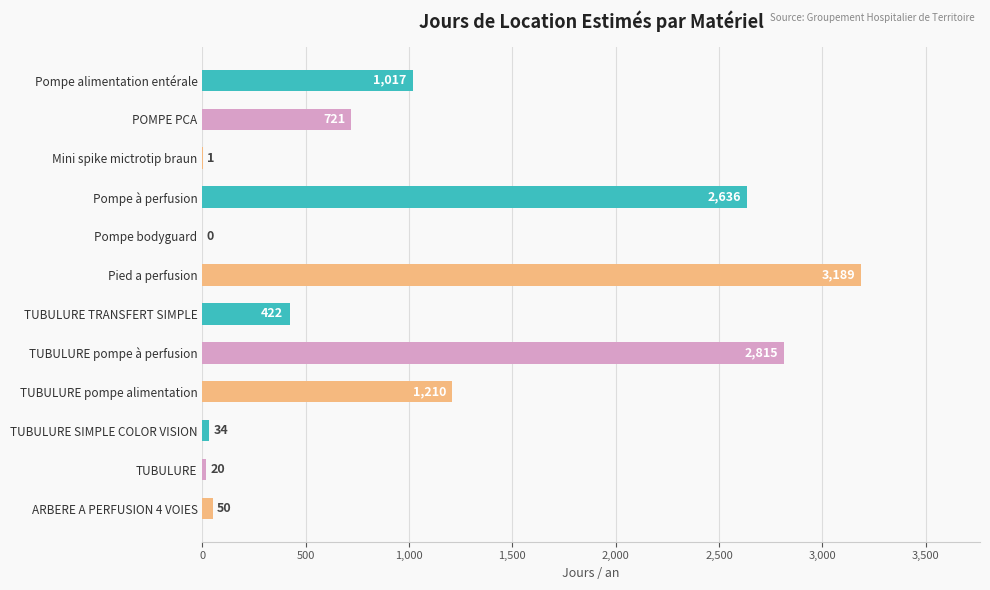

Between TUBULURE SIMPLE COLOR VISION and POMPE PCA, which is larger?

POMPE PCA